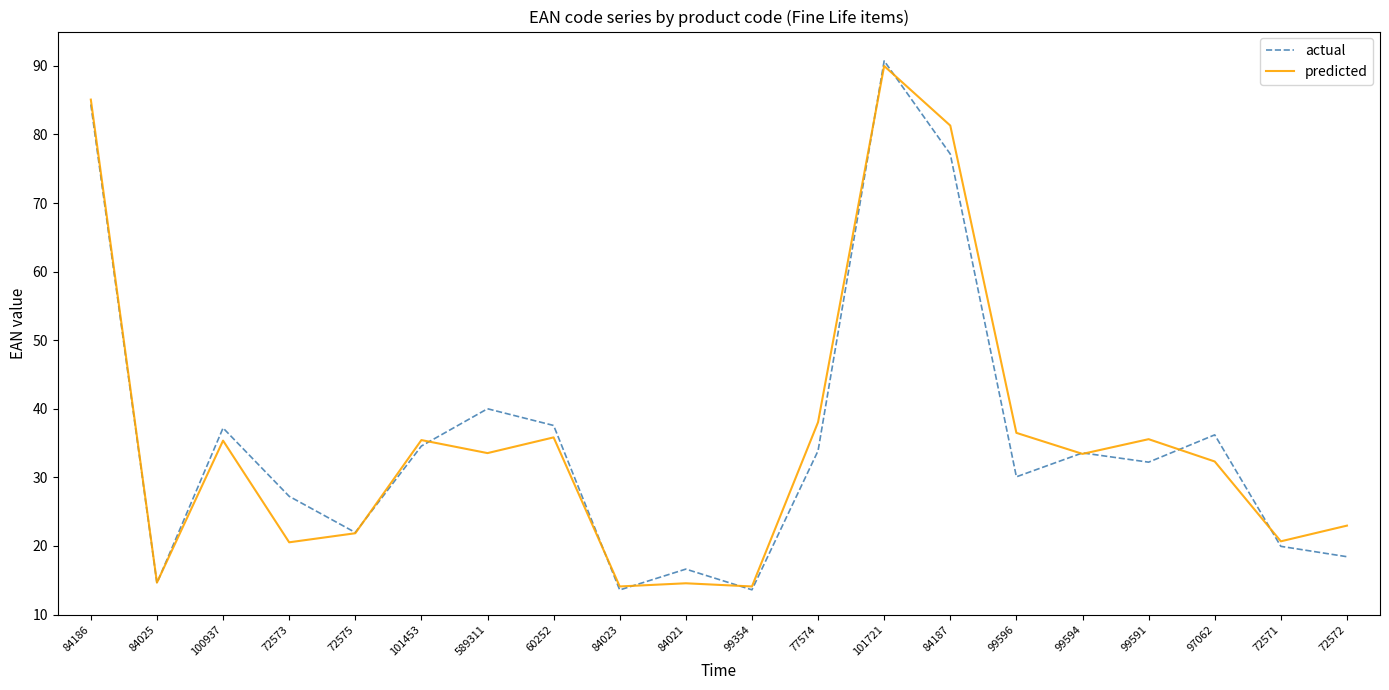

Does the chart have visible grid lines?

No